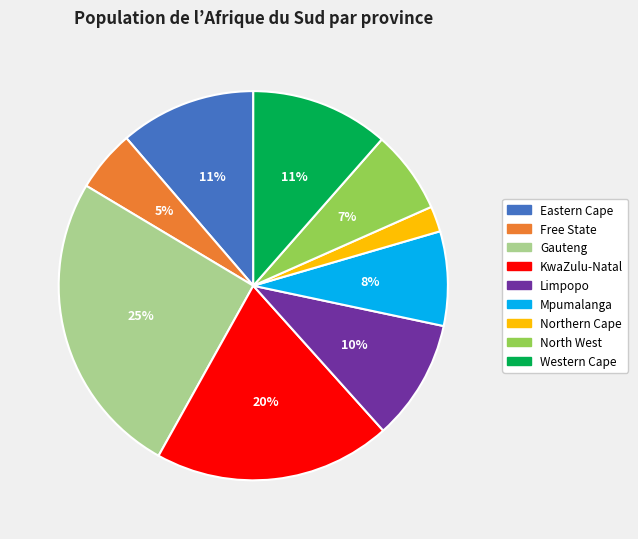

What is the smallest slice in the pie chart?

Northern Cape